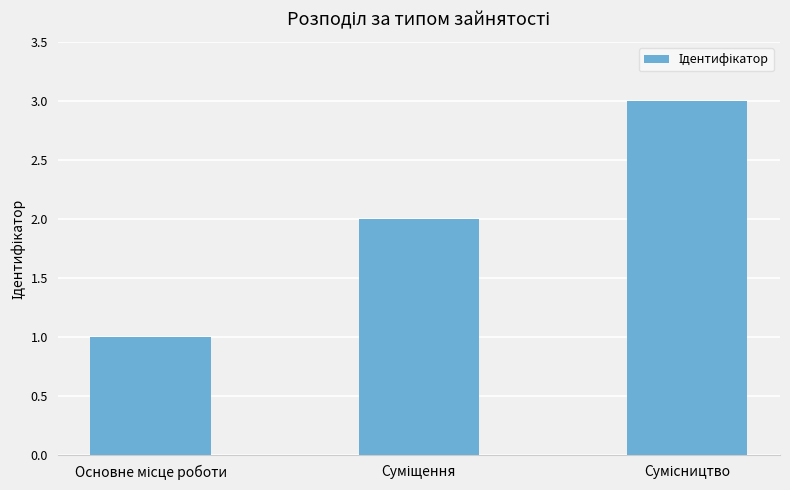

Reading left to right, list all the values displayed in this chart.

1	2	3